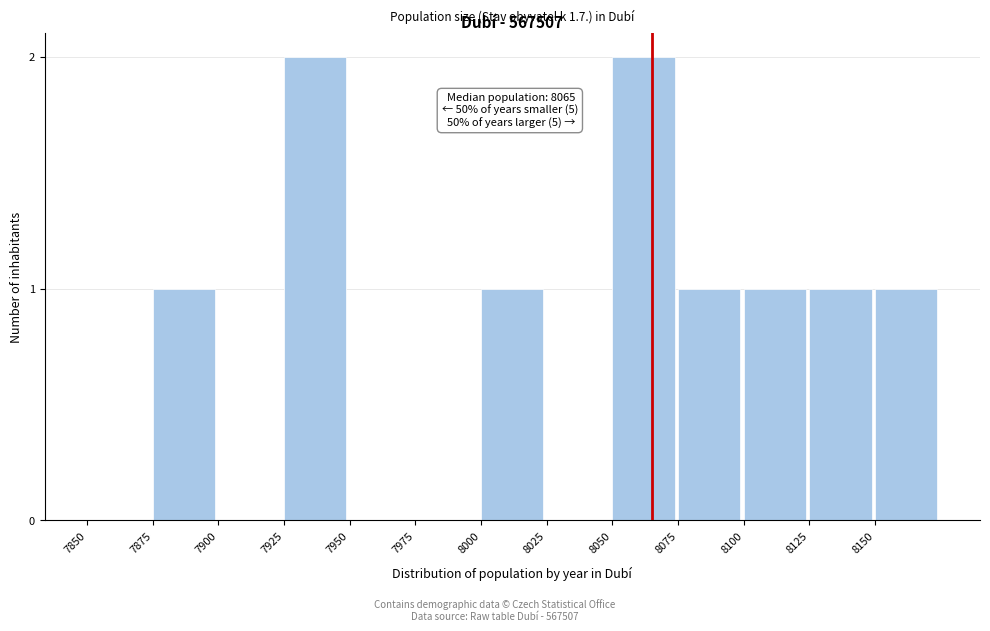

Reading left to right, list all the values displayed in this chart.

7850=0	7875=1	7900=0	7925=2	7950=0	7975=0	8000=1	8025=0	8050=2	8075=1	8100=1	8125=1	8150=1